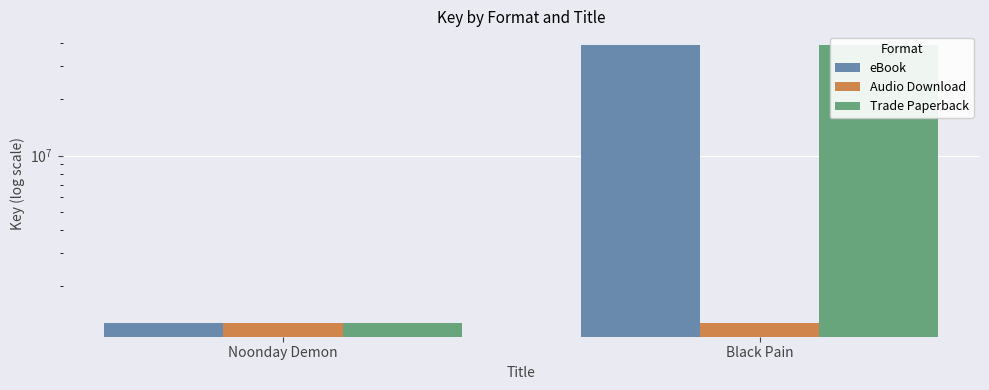

What is the sum of all Audio Download values?

2545406